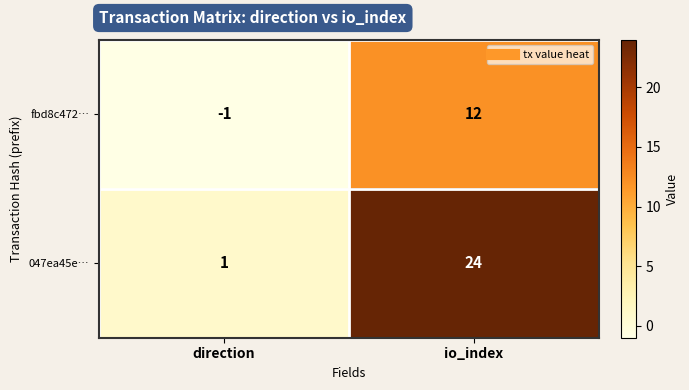

At which label is 047ea45e… closest to 12?

direction